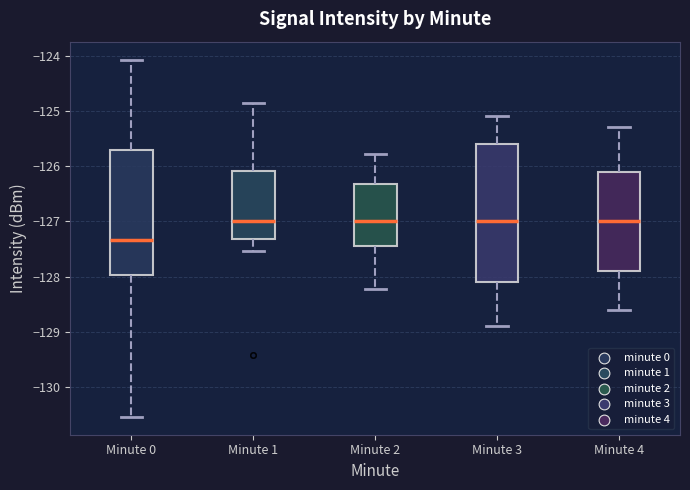

Which box has the lowest median line?

Minute 0